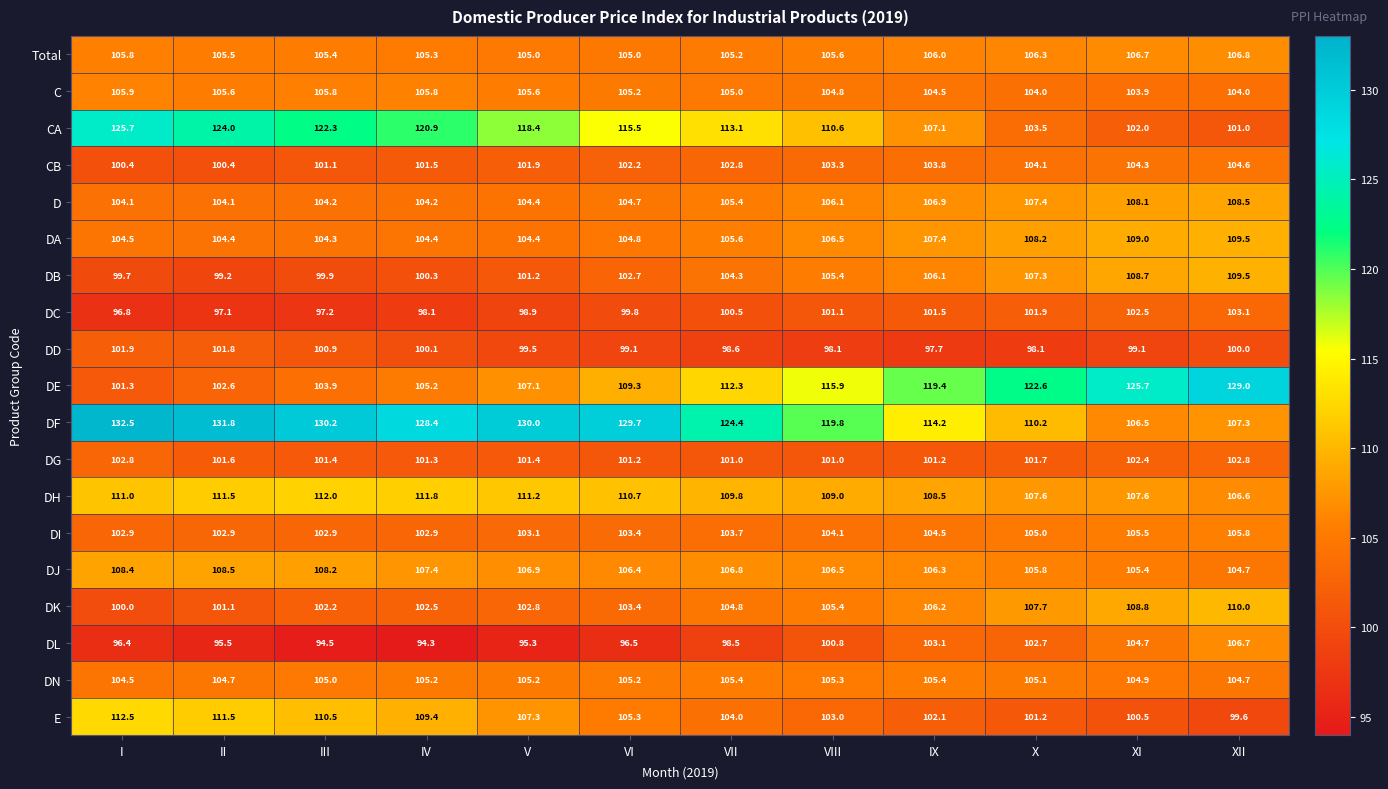

Which series has the widest spread of values?

DE